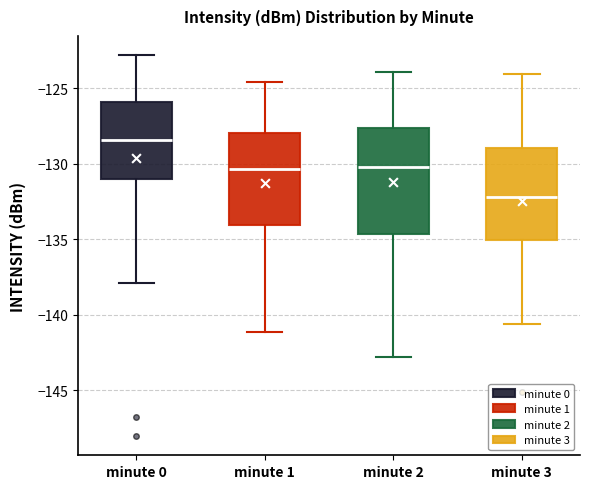

Reading left to right, transcribe this box plot: for each box, give where its median line is, the range the box spans, and where its two whiskers end, as read against the y-axis. The values are not printed on the chart, so give them approximately, as read against the axis.

minute 0: median -128.5, box -131.0 to -126.0, whiskers -138.0 to -123.0
minute 1: median -130.5, box -134.0 to -128.0, whiskers -141.0 to -124.5
minute 2: median -130.0, box -134.5 to -127.5, whiskers -143.0 to -124.0
minute 3: median -132.0, box -135.0 to -129.0, whiskers -140.5 to -124.0